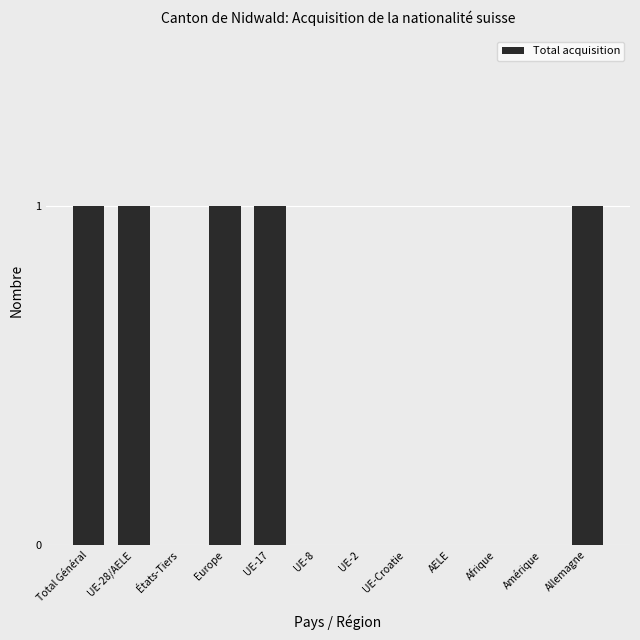

How many values are between 0 and 1?

12